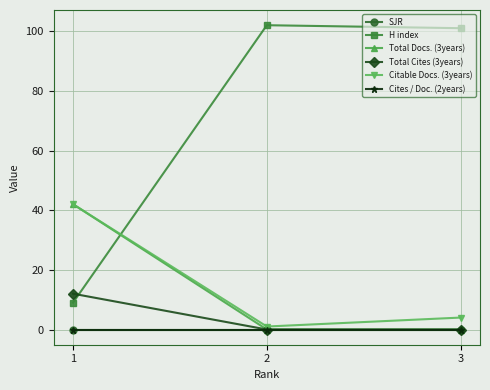

Reading left to right, list all the values displayed in this chart.

SJR: 0	0	0
H index: 9	102	101
Total Docs. (3years): 42	0	0
Total Cites (3years): 12	0	0
Citable Docs. (3years): 42	1	4
Cites / Doc. (2years): 0	0	0